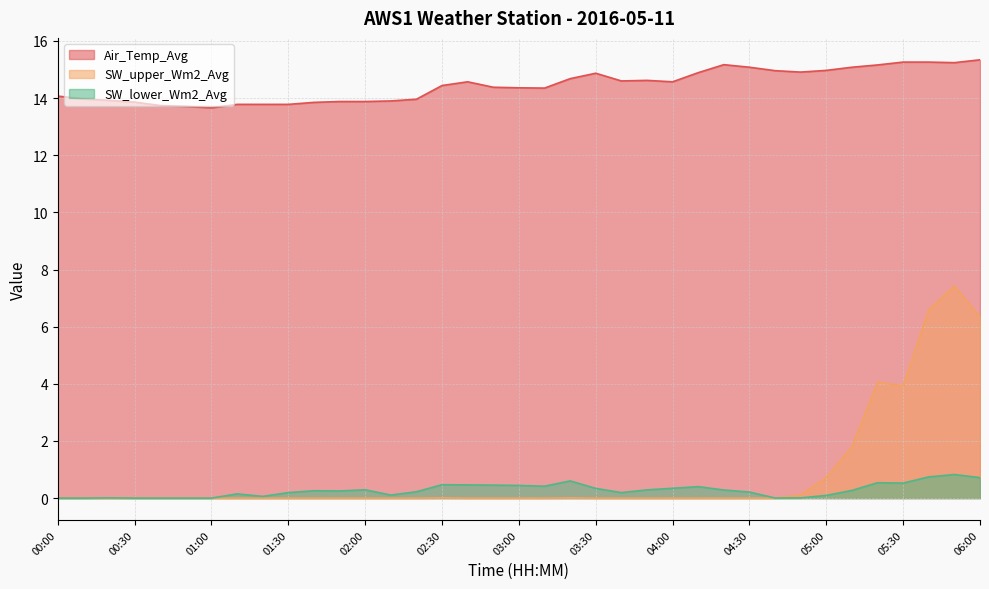

What is the difference between the second highest and second lowest values in the SW_upper_Wm2_Avg series?

6.6